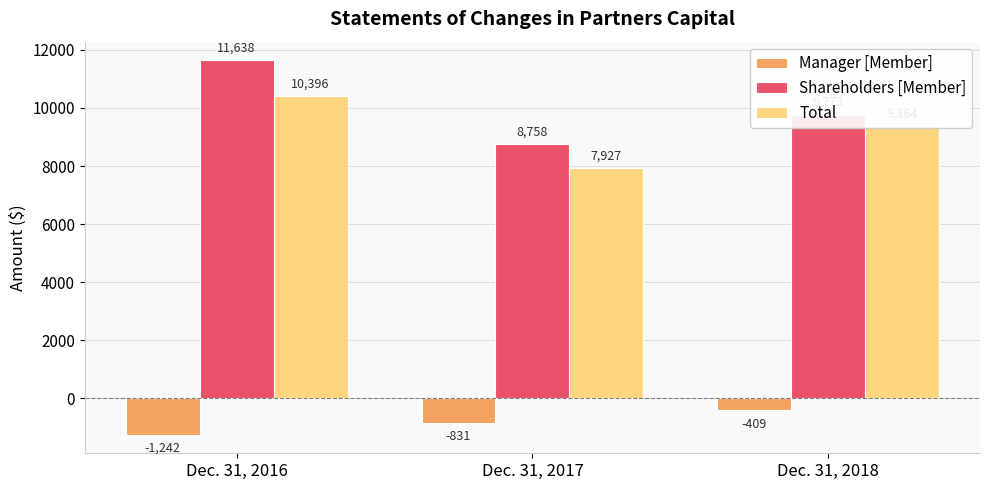

What is the spread (max minus min) of values at Dec. 31, 2018?

10182